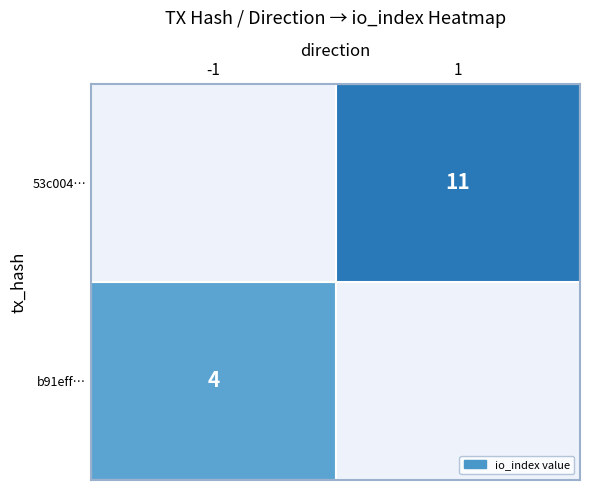

How many data points in 53c004da37a4e576cf174206b6850f77f0b421f are less than 11?

1